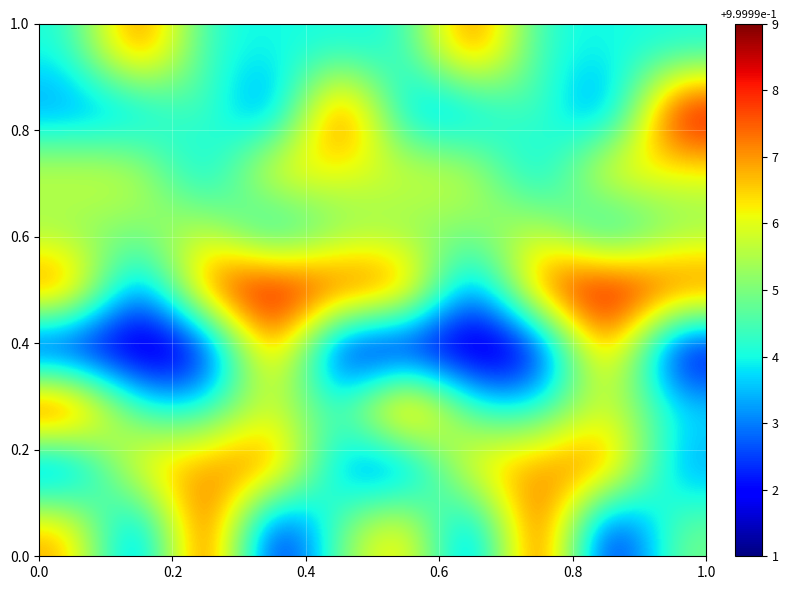

How many data points does each series have?

10